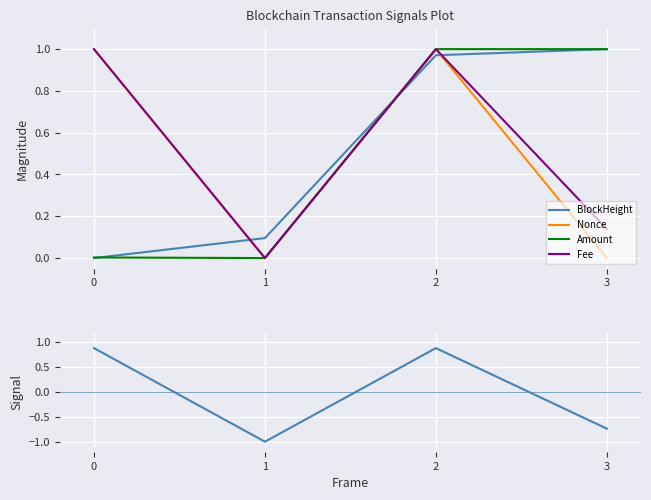

What is the total value across all series at 3?

1.4